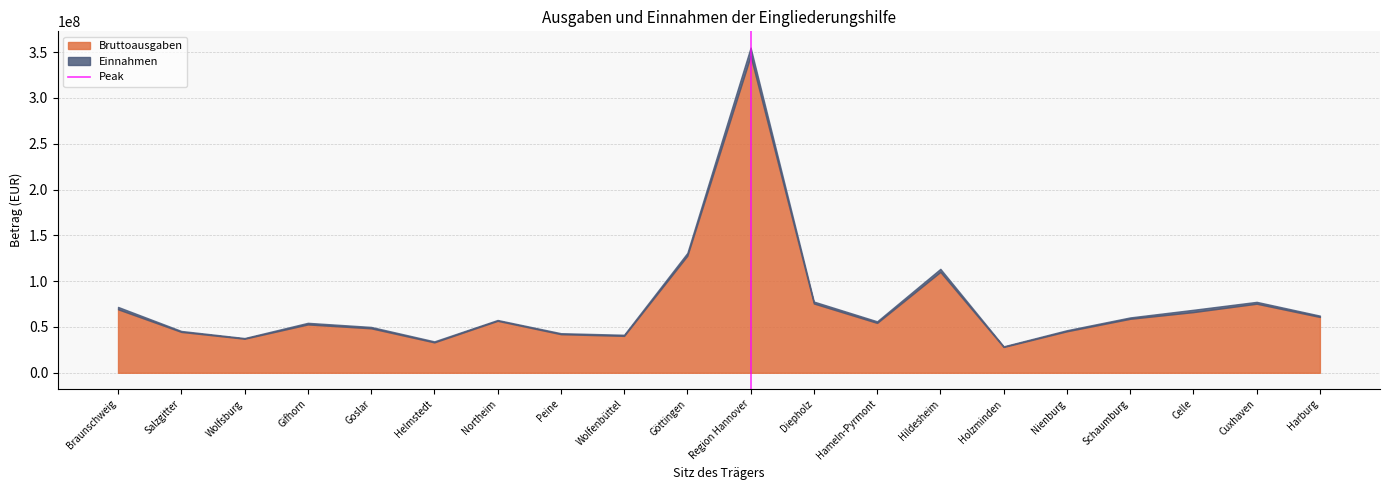

What is the difference between the maximum and minimum values in the Bruttoausgaben series?

317608972